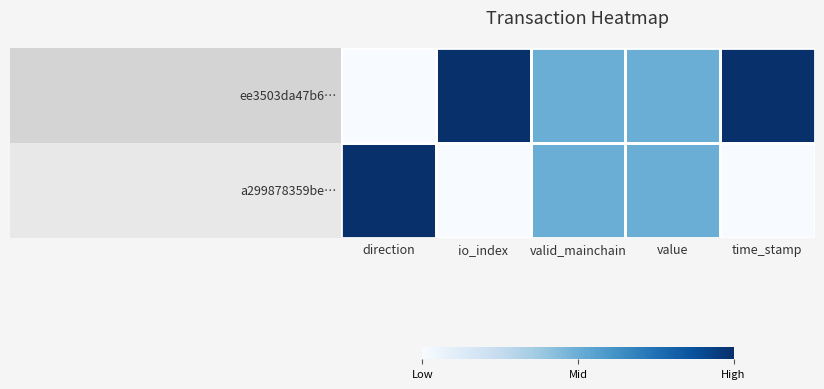

Reading left to right, list all the values displayed in this chart.

ee3503da47b6…: direction=0.0	io_index=1.0	valid_mainchain=0.5	value=0.5	time_stamp=1.0
a299878359be…: direction=1.0	io_index=0.0	valid_mainchain=0.5	value=0.5	time_stamp=0.0